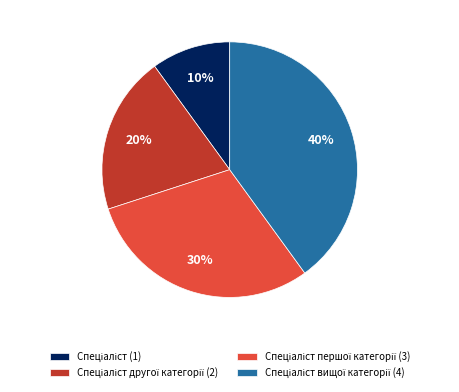

To the nearest percent, what is the difference between the largest and smallest slice percentages?

30%